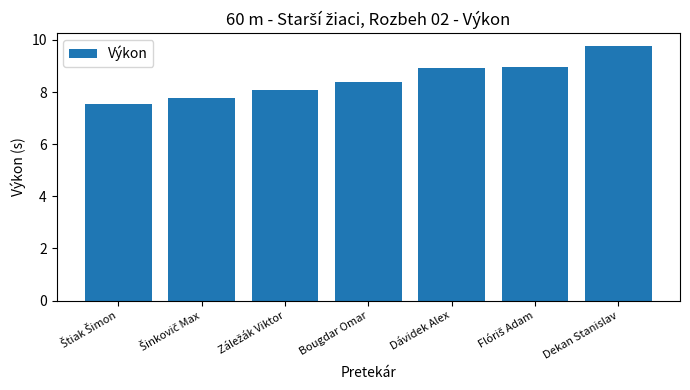

What is the value of the 1st bar from the left?

7.6